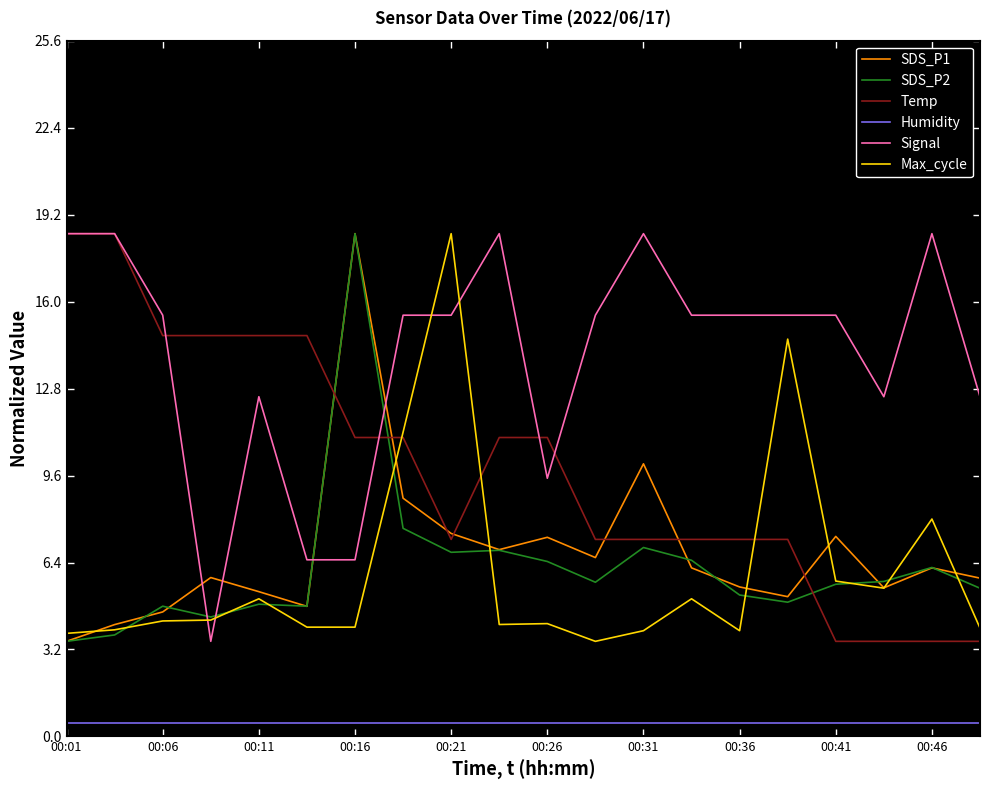

Which series ends up on top after the final intersection of Signal and SDS_P2?

Signal